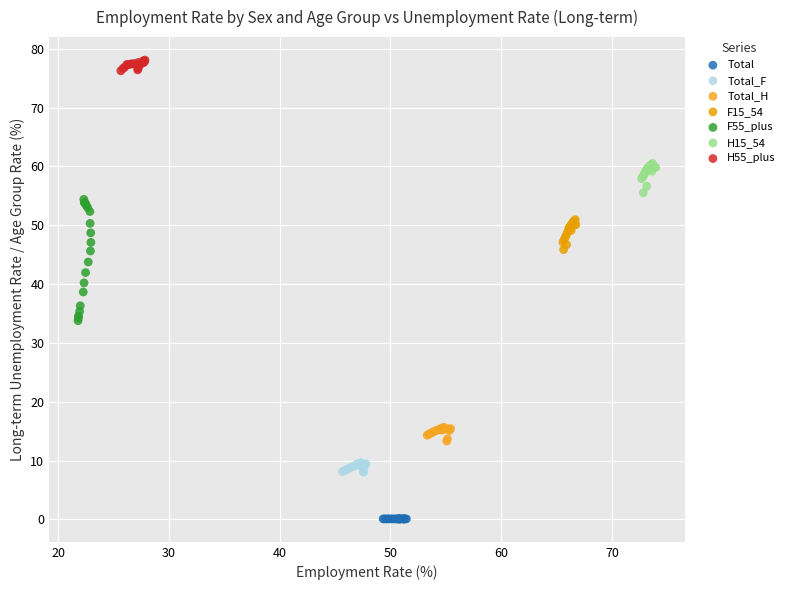

Which series reaches the minimum Y coordinate?

Total